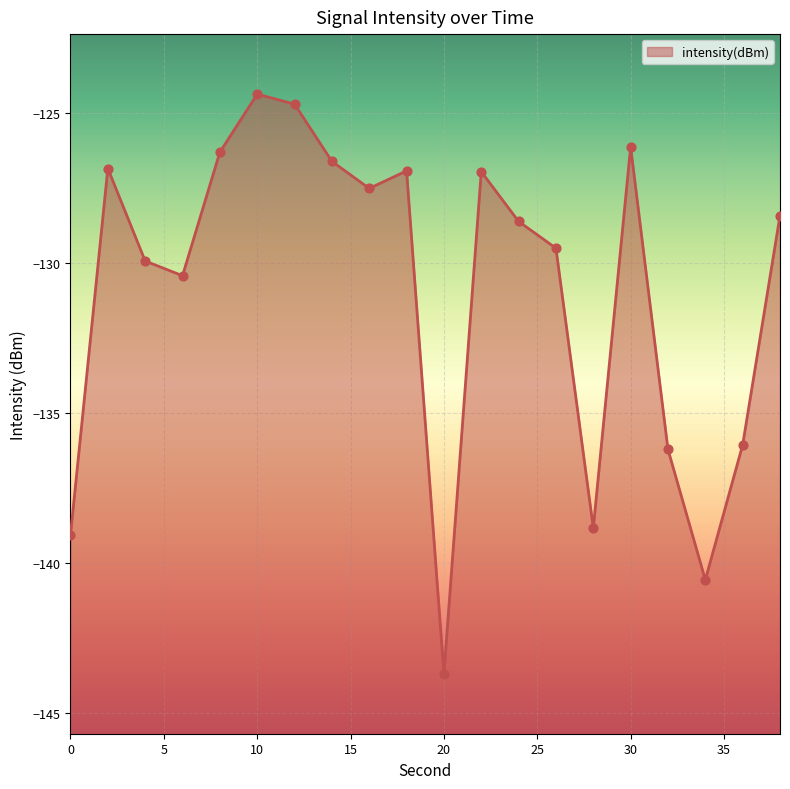

Which has a higher value, 16 or 6?

16